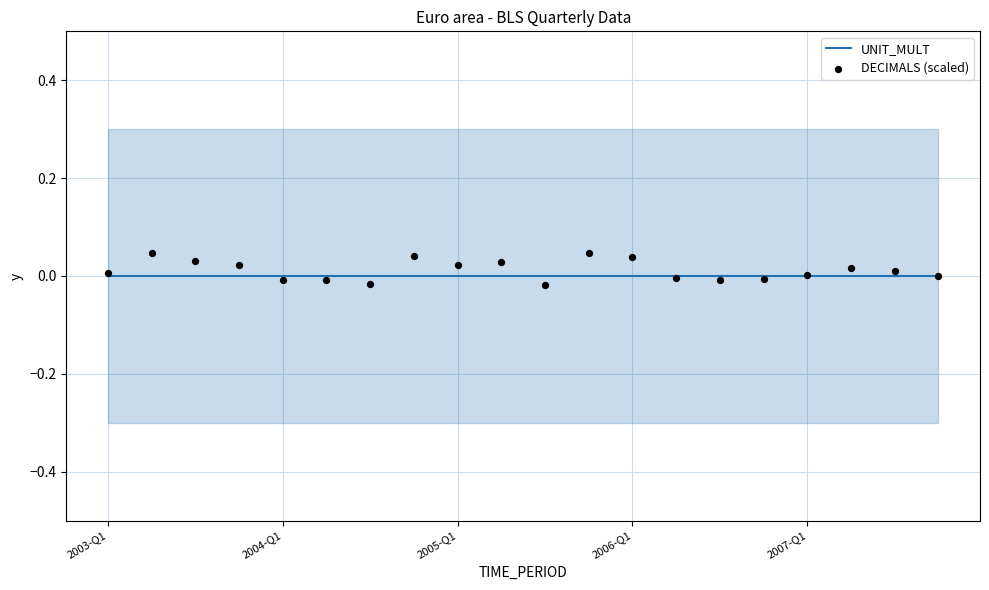

Which series contains the highest Y value?

DECIMALS (scaled)